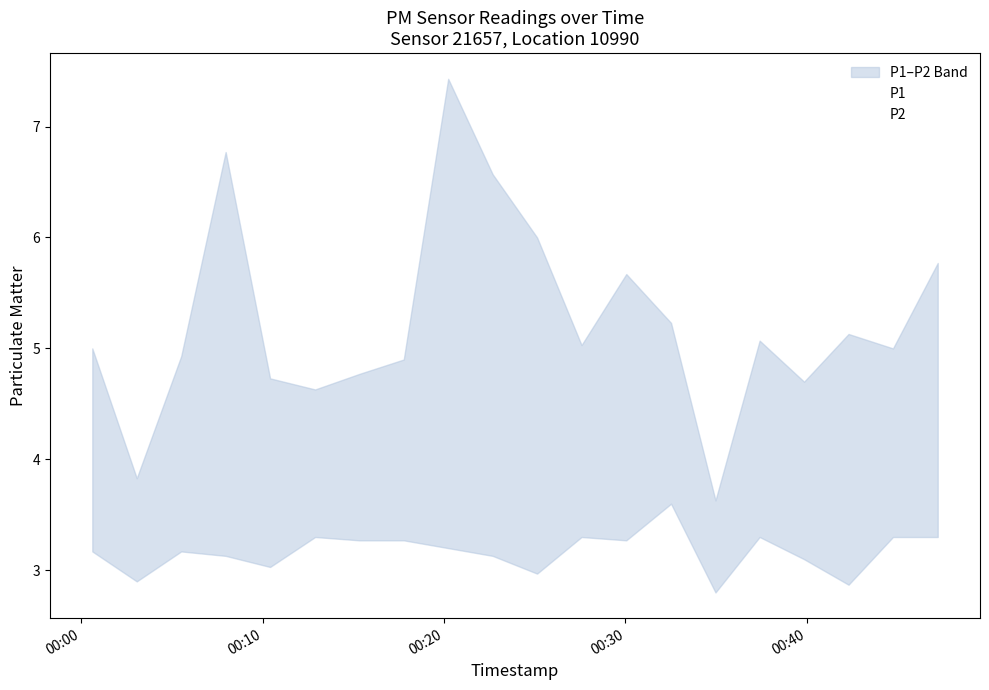

How many lines are shown in the chart?

2